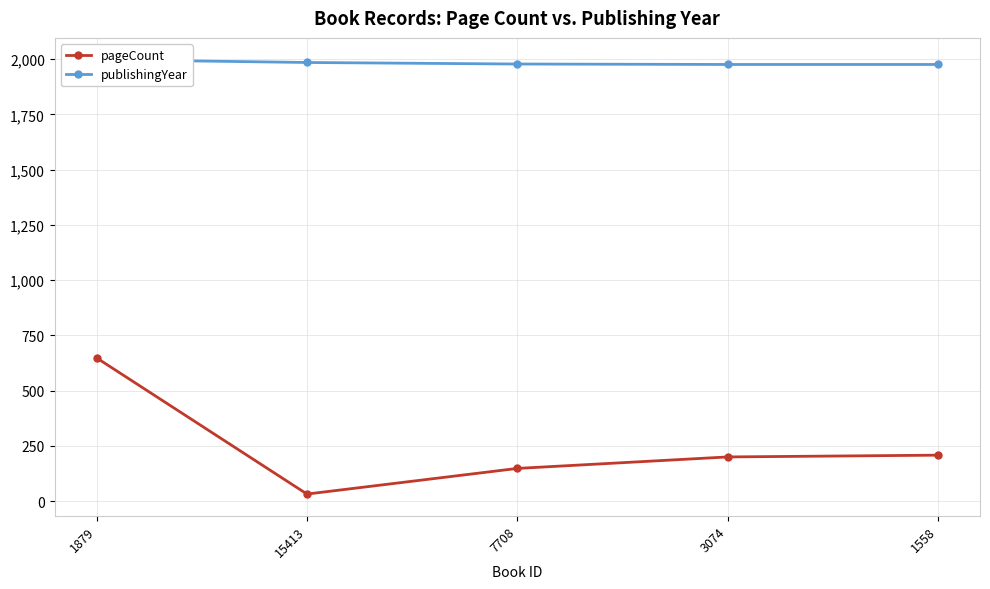

At which label does pageCount reach its minimum?

15413